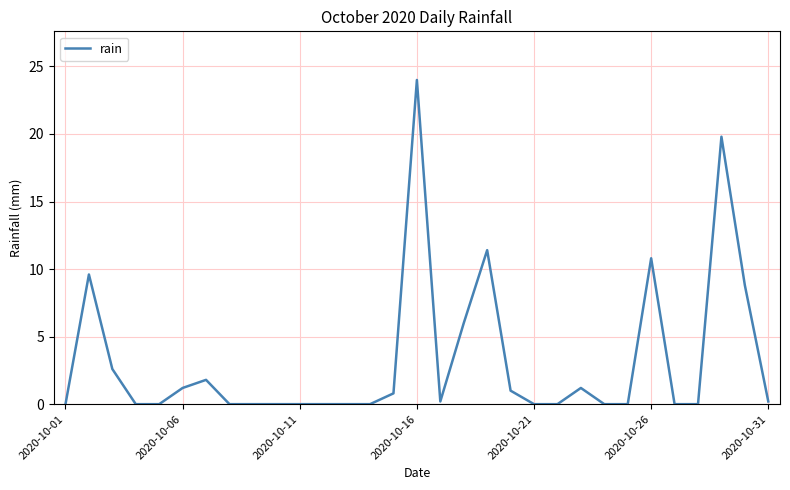

What is the greatest value displayed?

24.0